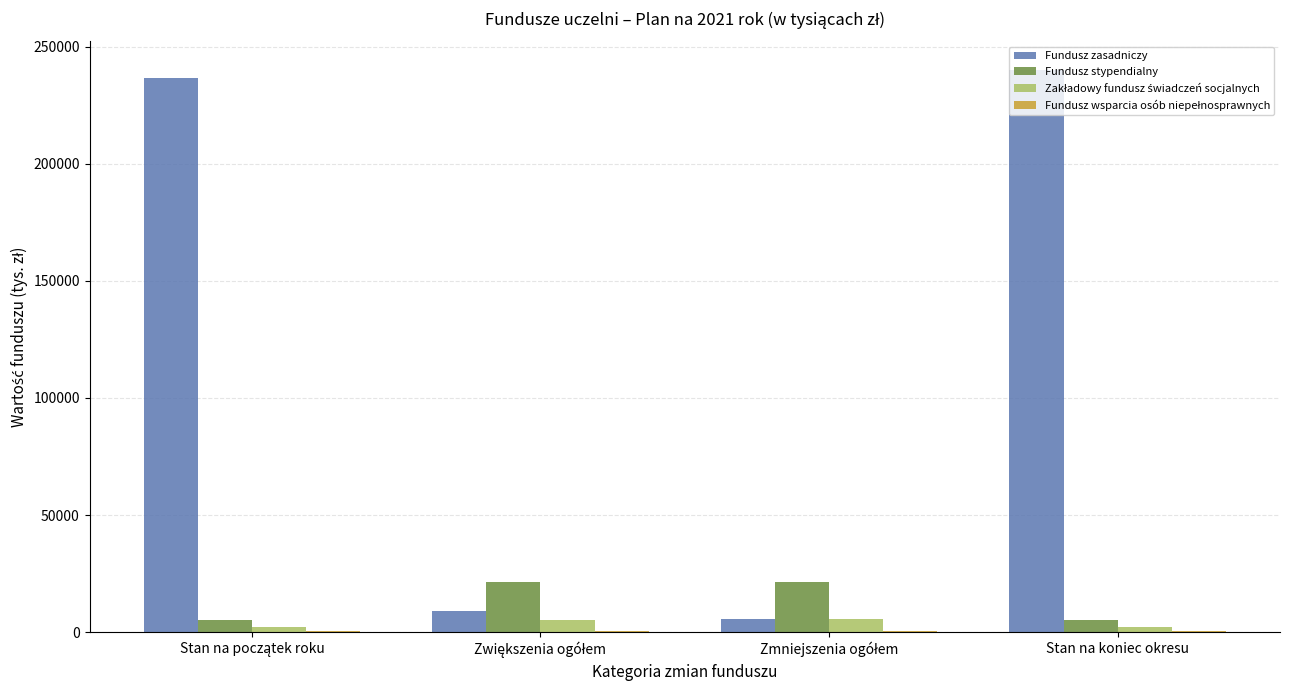

True or false: Fundusz zasadniczy has a value of 376963.8 at Stan na koniec okresu.

False